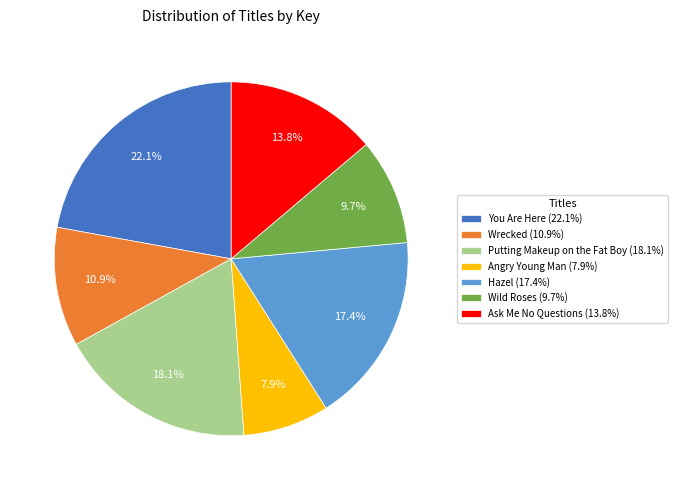

What percentage is the You Are Here slice, to the nearest percent?

22%